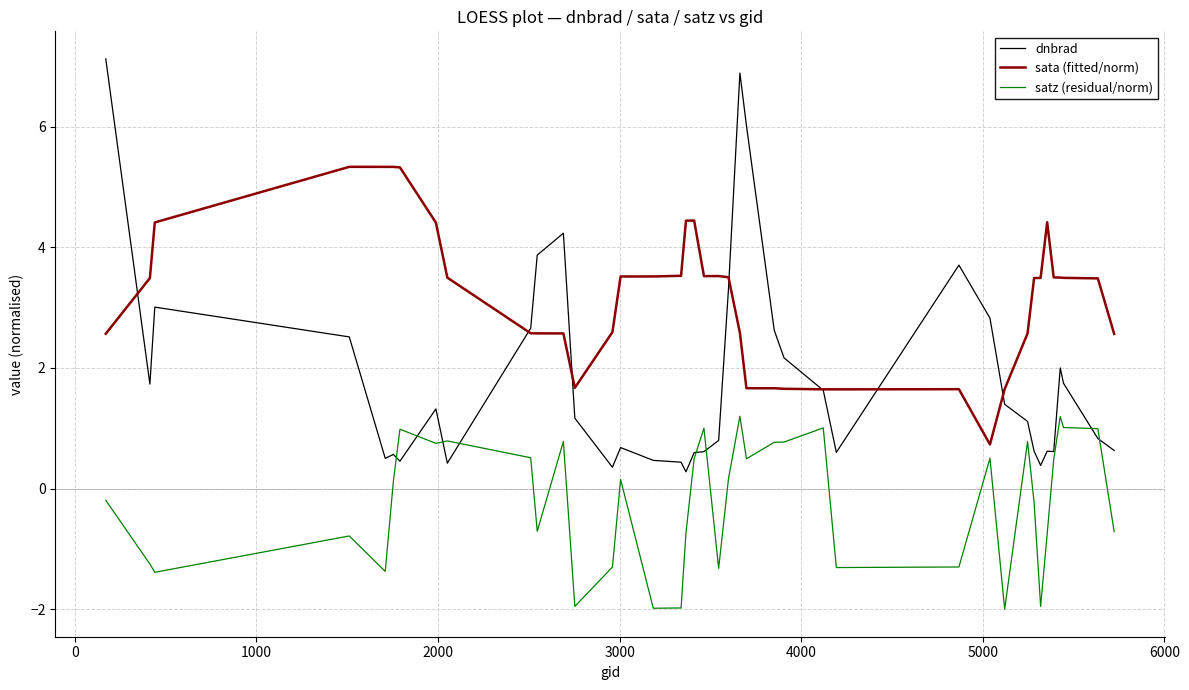

True or false: dnbrad and satz (residual/norm) intersect in this chart.

True